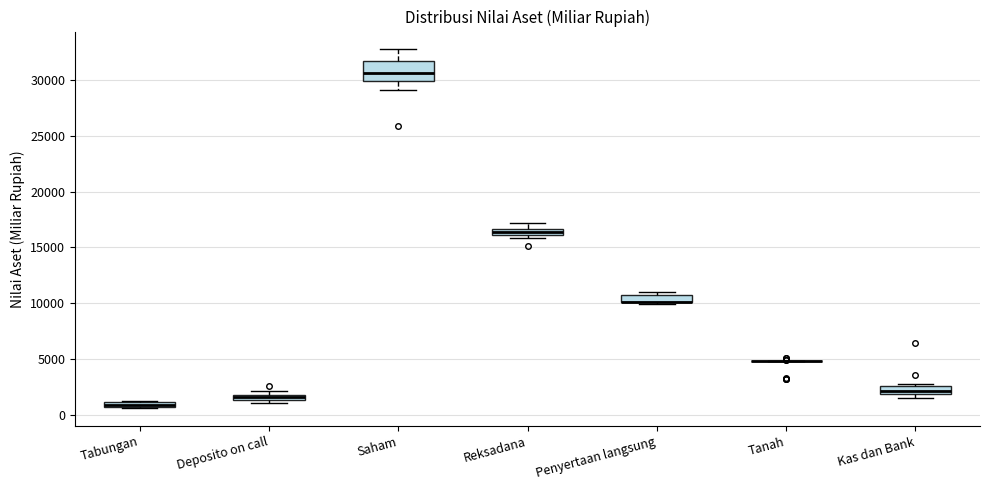

Where is the lower edge of the box for Reksadana on the y-axis? The values are not printed on the chart, so give them approximately, as read against the axis.

16000